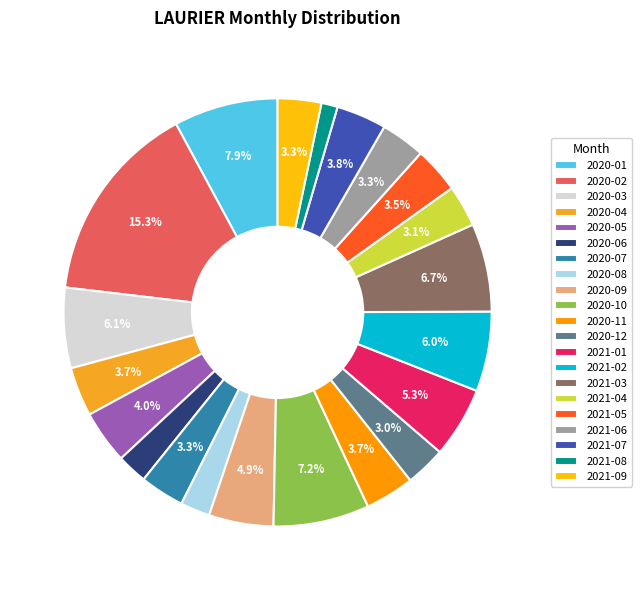

Count the number of slices in the pie.

21